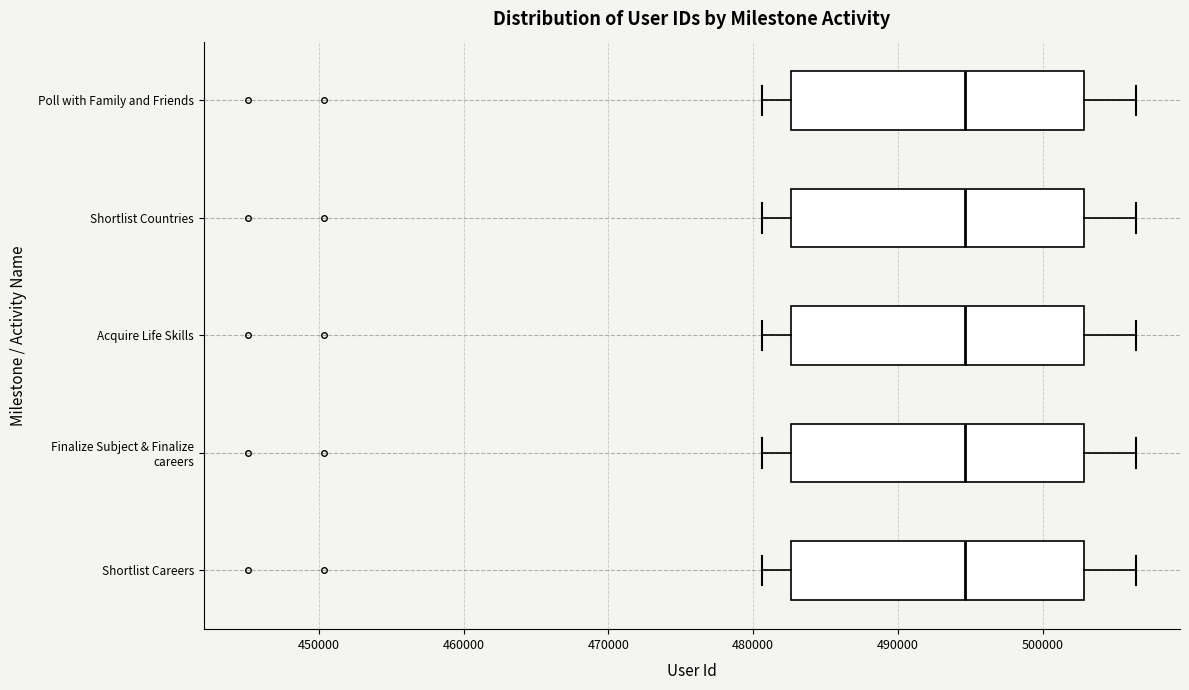

Reading bottom to top, read every box against the x-axis: the position of its median line, the range the box covers, and the ends of its whiskers. The values are not printed on the chart, so give them approximately, as read against the axis.

Shortlist Careers: median 495000, box 483000 to 503000, whiskers 481000 to 506000
Finalize Subject & Finalize careers: median 495000, box 483000 to 503000, whiskers 481000 to 506000
Acquire Life Skills: median 495000, box 483000 to 503000, whiskers 481000 to 506000
Shortlist Countries: median 495000, box 483000 to 503000, whiskers 481000 to 506000
Poll with Family and Friends: median 495000, box 483000 to 503000, whiskers 481000 to 506000